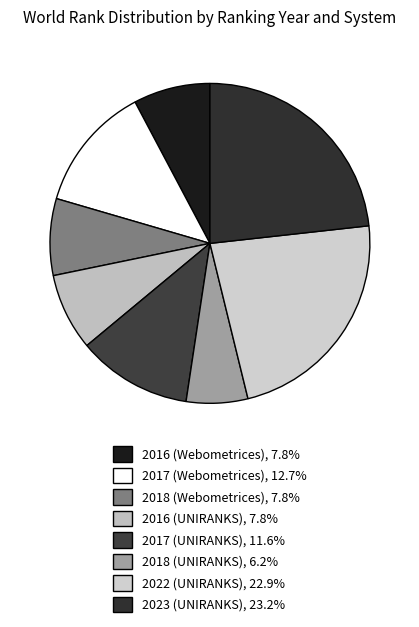

Approximately how many times larger is the value at 2016 (UNIRANKS) compared to 2023 (UNIRANKS)?

0.3